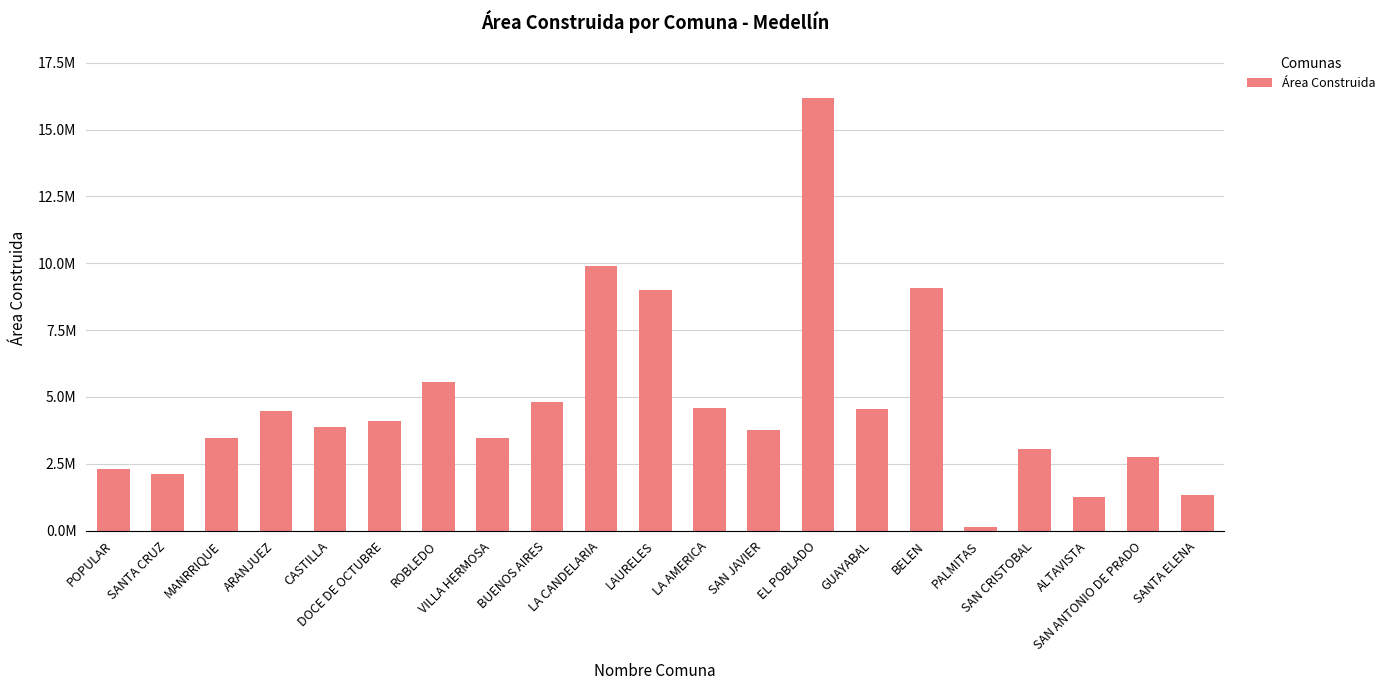

How many bars are there in total?

21